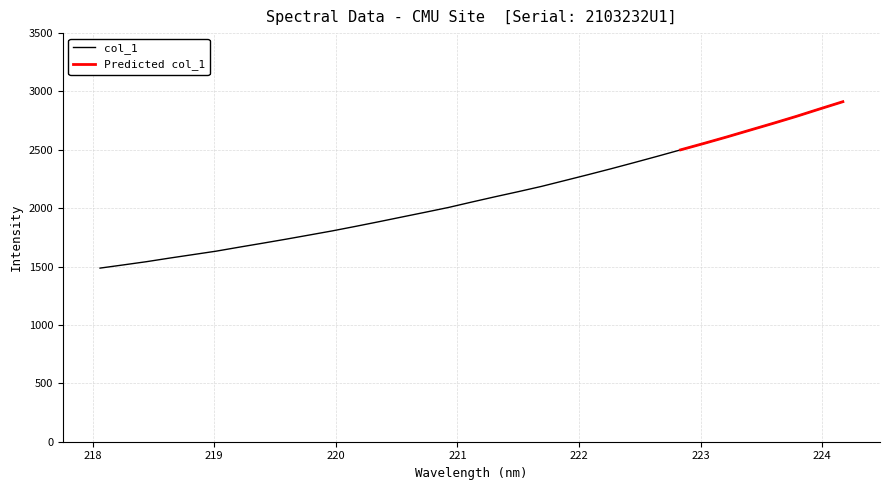

Reading left to right, list all the values displayed in this chart.

1487.1	1514.4	1542.2	1573.1	1602.7	1632.4	1666.9	1700.5	1734.7	1770.3	1806.1	1844.7	1884.3	1925.1	1965.5	2006.6	2052.9	2097.9	2141.6	2186.7	2236.6	2286.7	2337.9	2390.8	2444.8	2499.9	2554.6	2610.9	2669.4	2727.4	2787.3	2850.4	2912.5